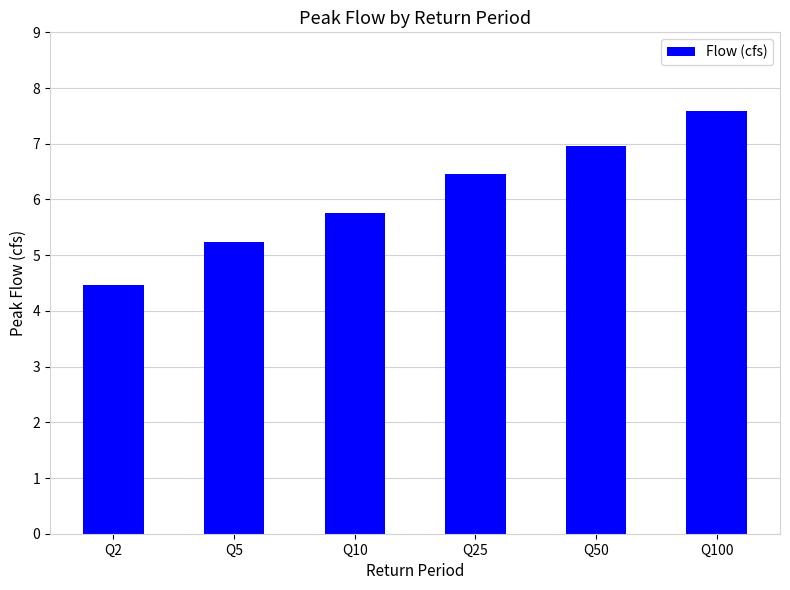

Reading left to right, what are all the values shown in this chart?

Q2=4.5	Q5=5.2	Q10=5.8	Q25=6.5	Q50=7.0	Q100=7.6